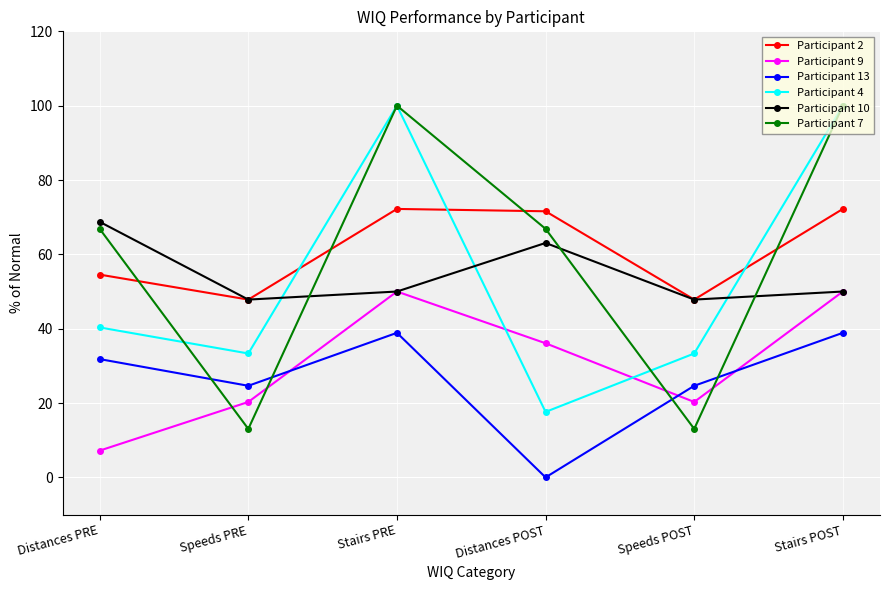

The Participant 4 series shows 100.0 at Stairs POST. True or false?

True